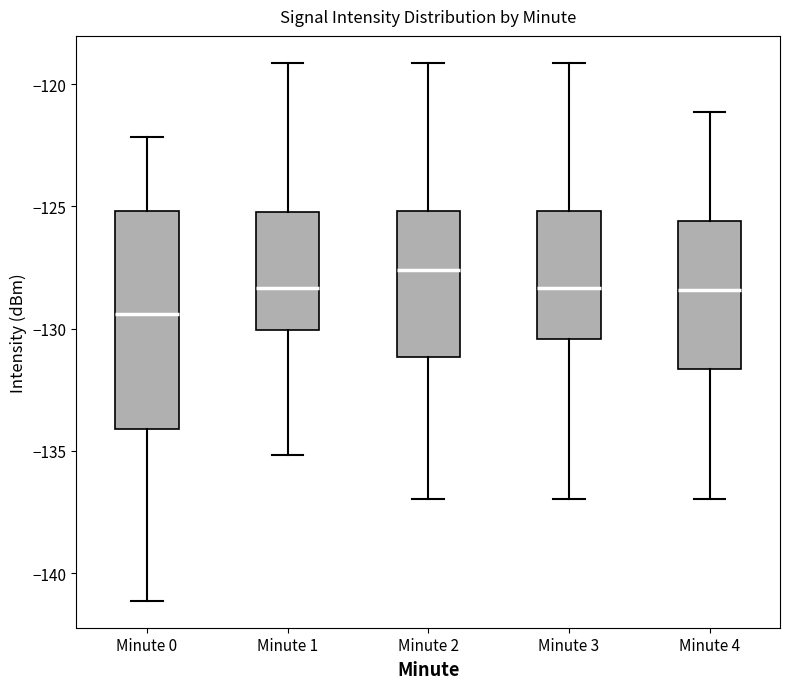

Which box is the tallest, from its lower edge to its upper edge?

Minute 0